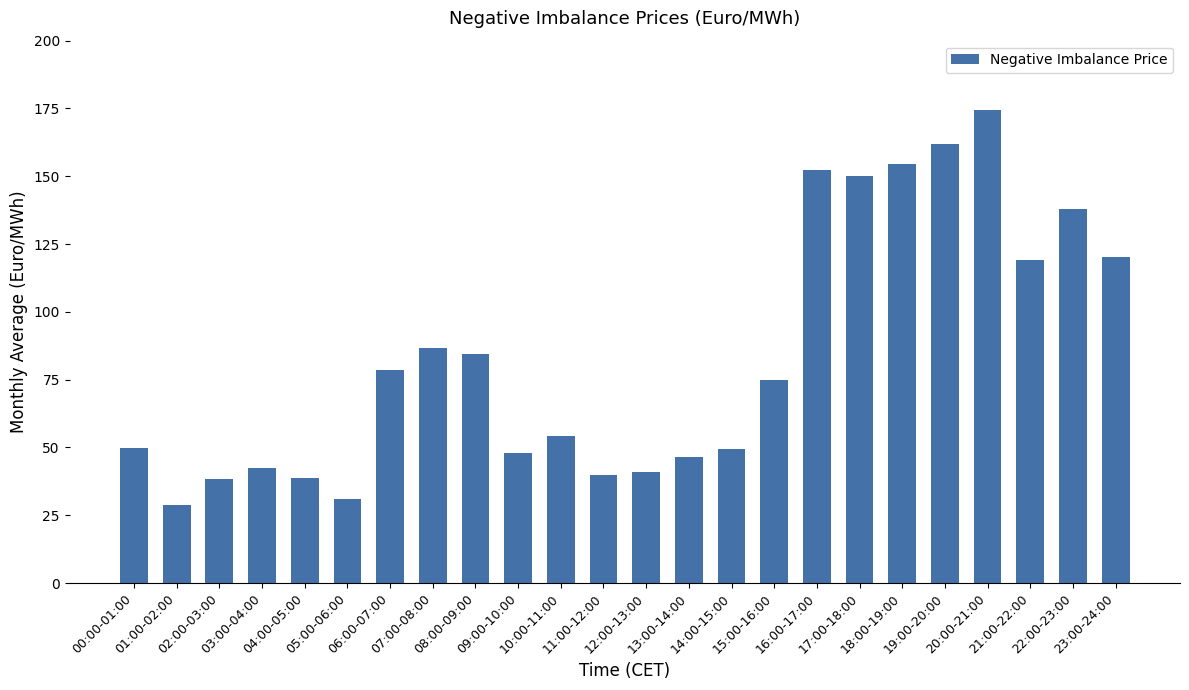

What is the change in value from 16:00-17:00 to 18:00-19:00?

+2.2